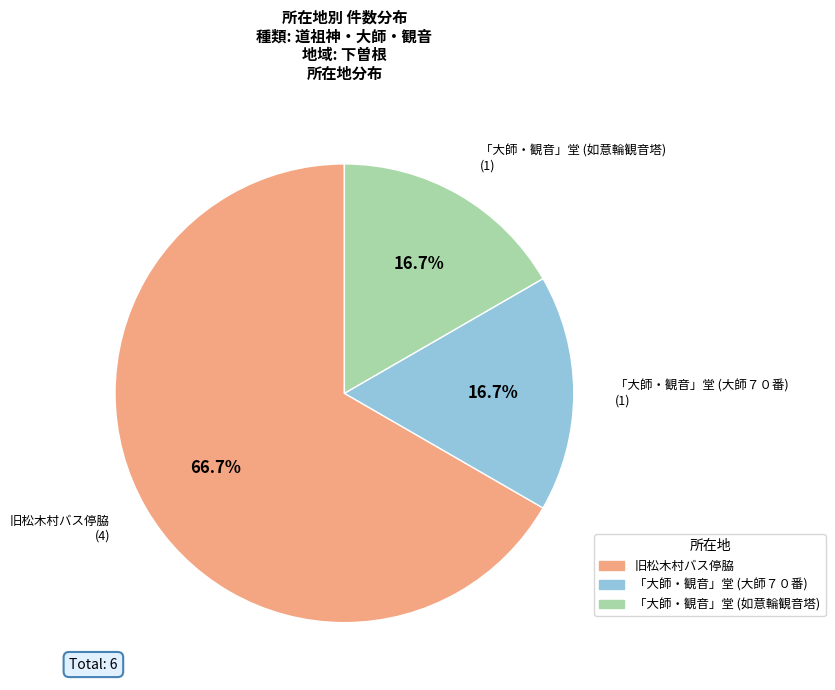

What is the ratio of the value at 「大師・観音」堂 (如意輪観音塔) to the value at 「大師・観音」堂 (大師７０番)?

1.0